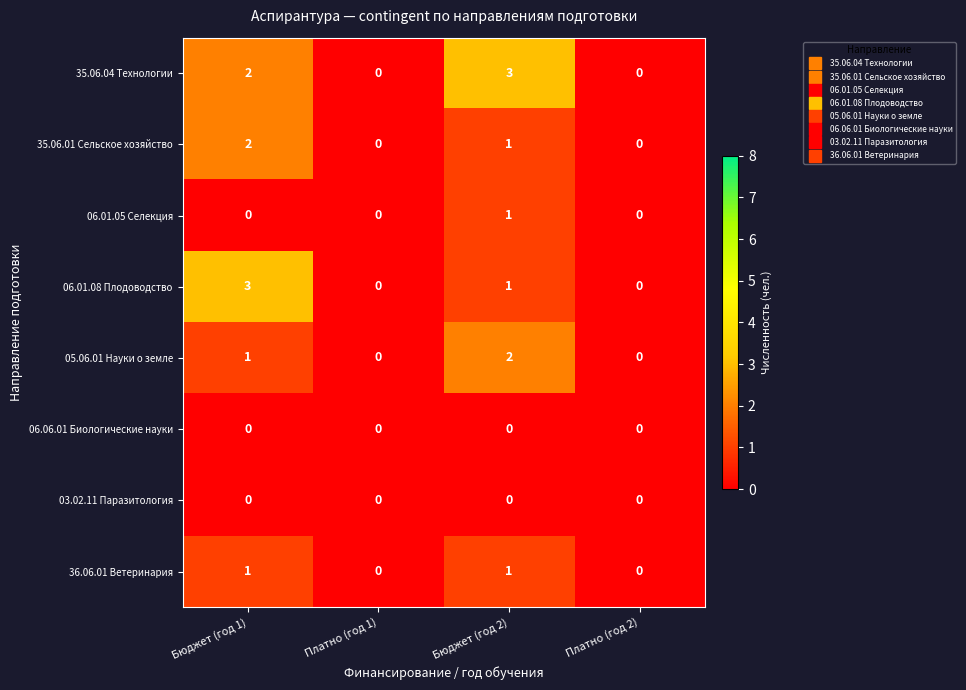

Which series has the largest total across all categories?

35.06.04 Технологии